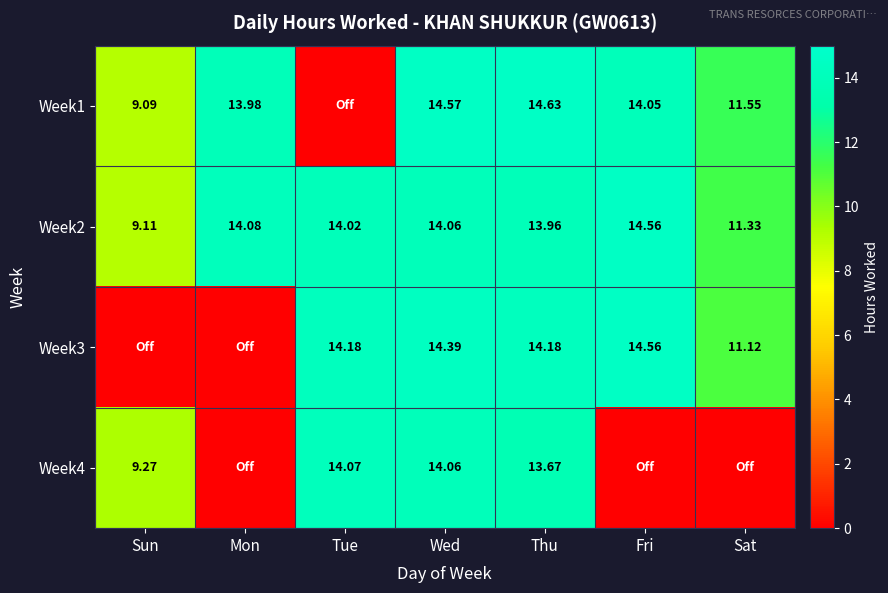

Is the value of Week4 at Sun greater than the value of Week2 at Mon?

No